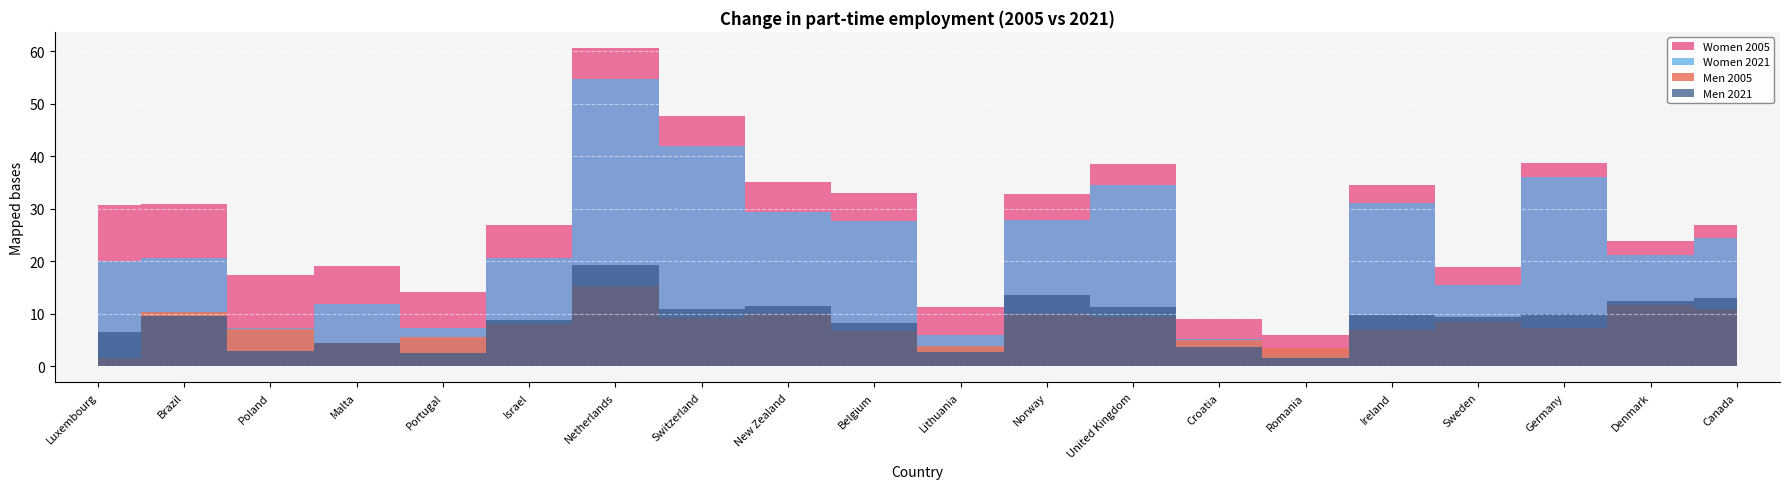

Which series changed the most between Luxembourg and Croatia?

Women 2005